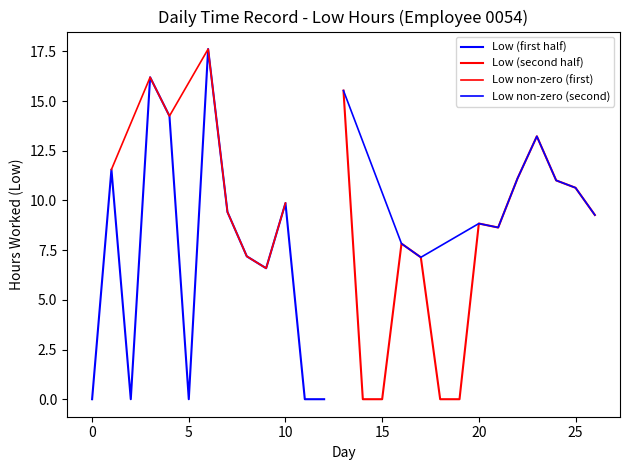

Is it true that the value at 3 is 27.3?

False